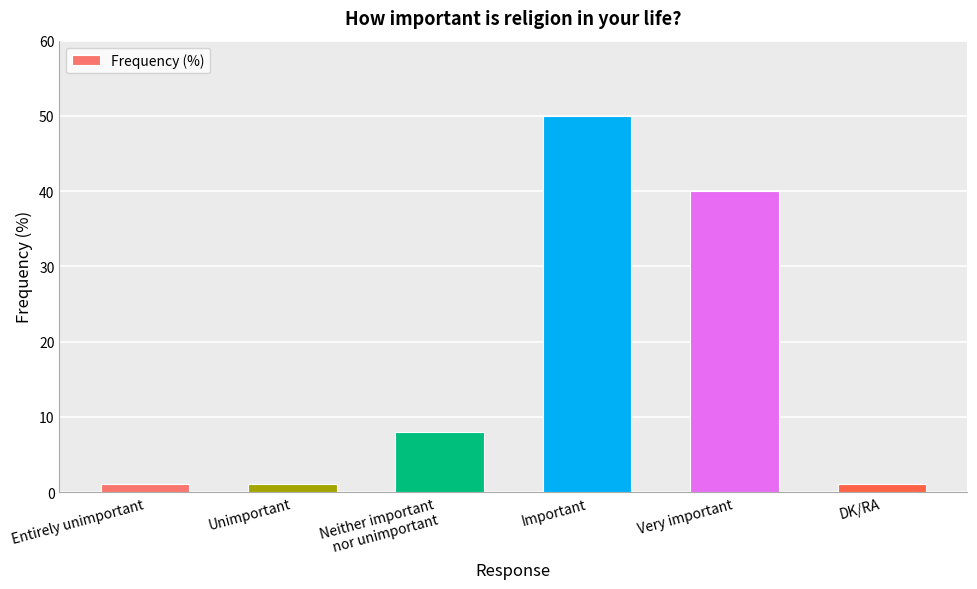

Does the chart contain any negative values?

No